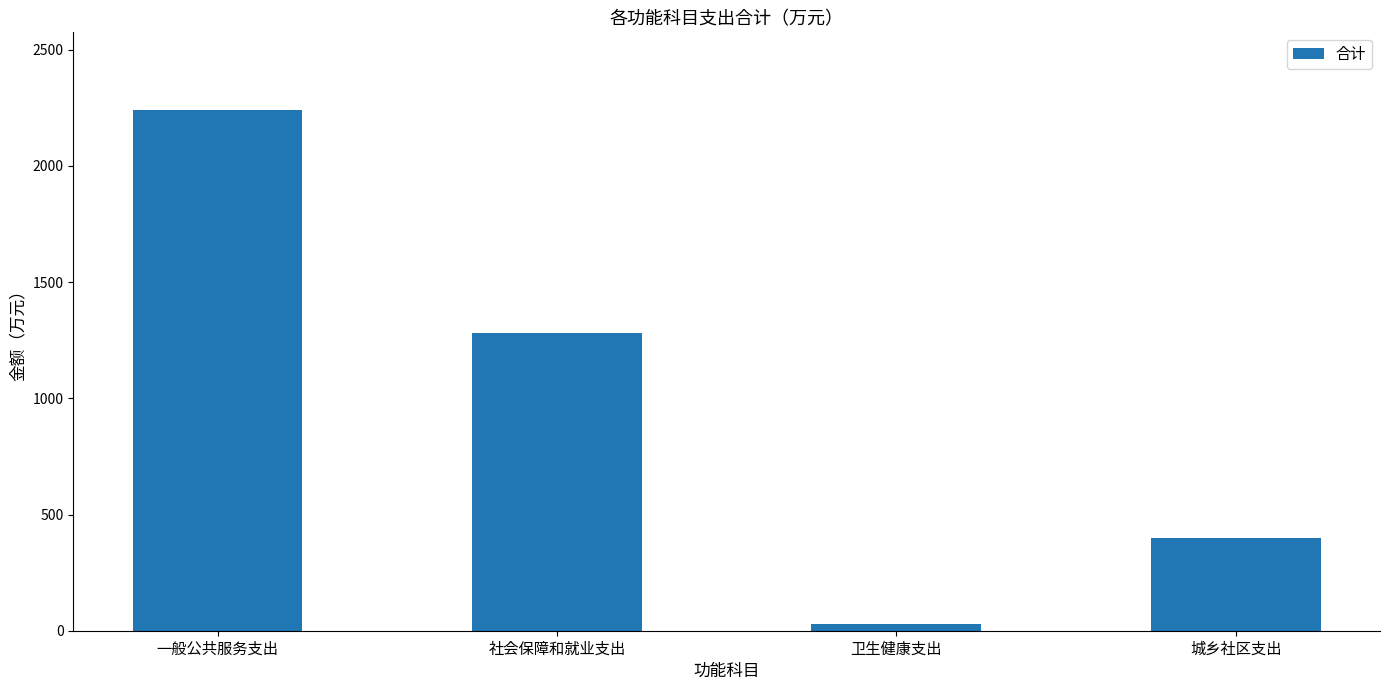

Reading left to right, extract all data points from this chart.

2238.7	1282.4	28.0	399.5